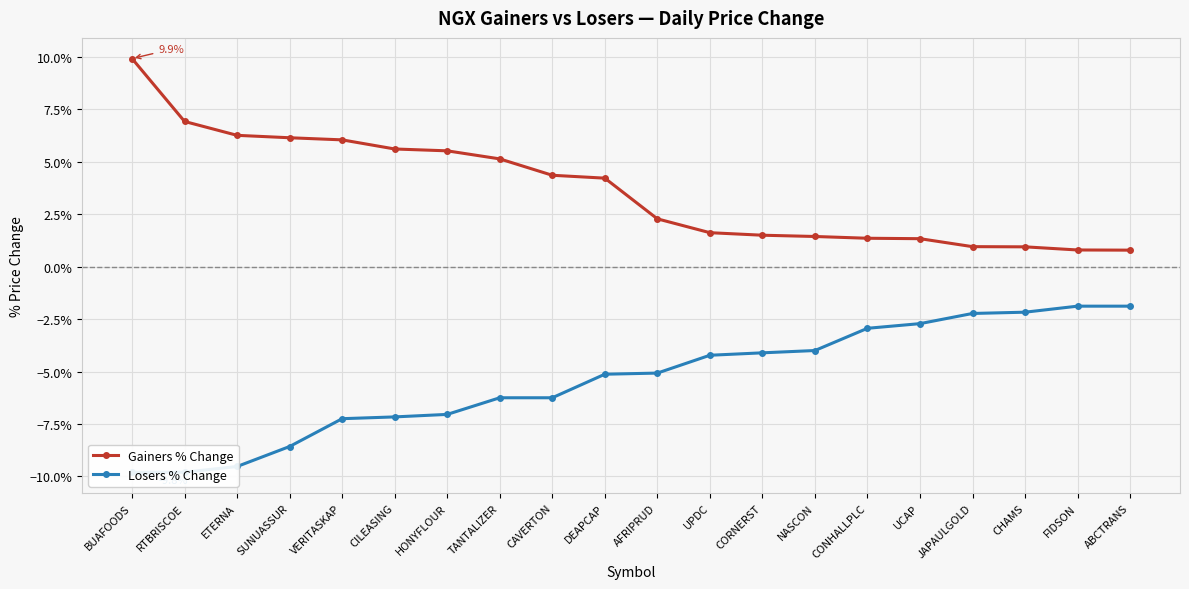

Which series has the widest spread of values?

Gainers % Change